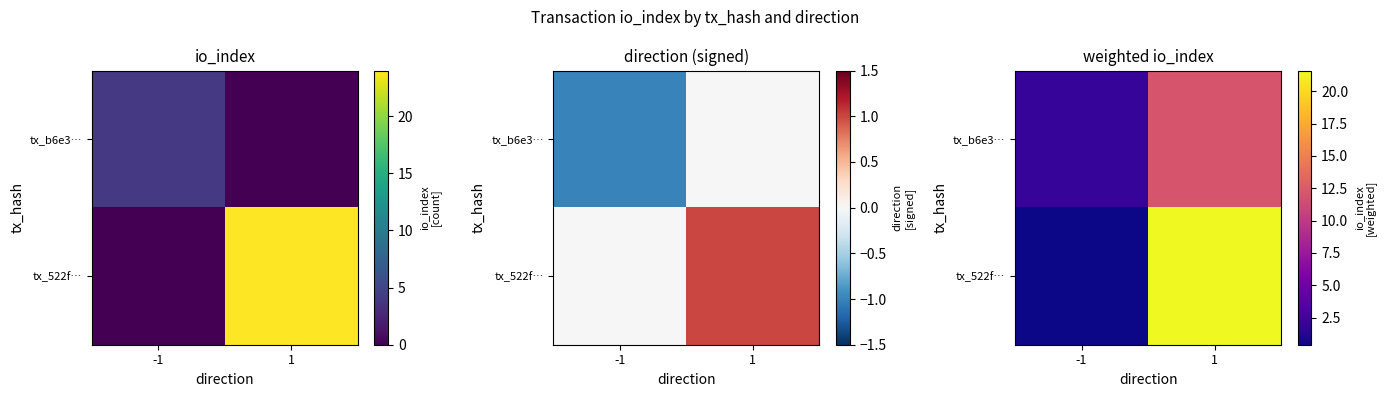

True or false: tx_522f… has a value of 34.4 at 1.

False